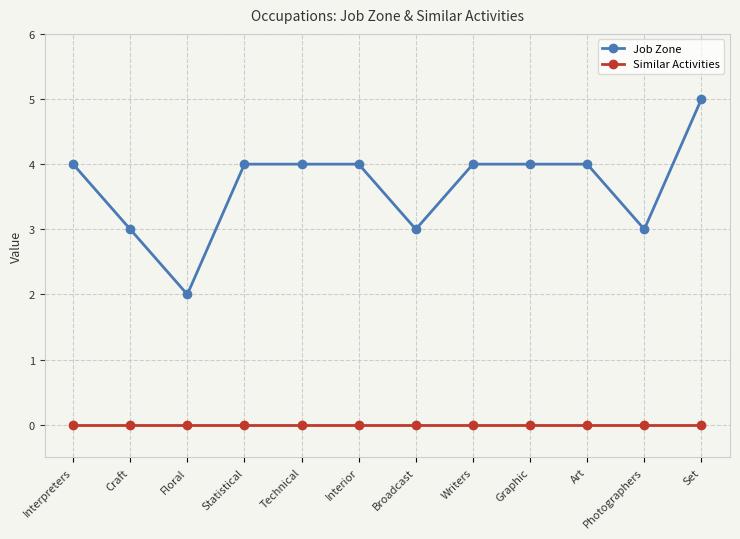

How many series are shown in this chart?

2